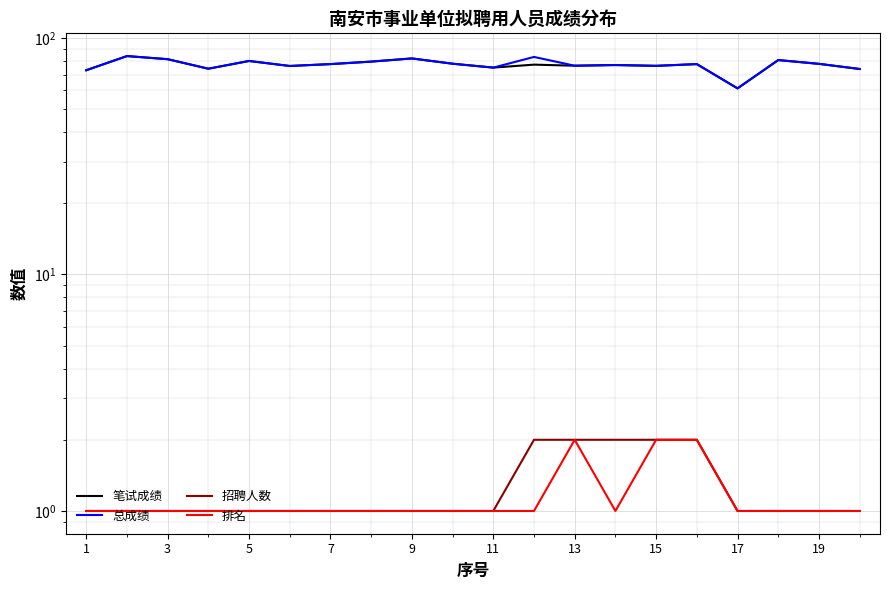

Which series has the widest spread of values?

笔试成绩